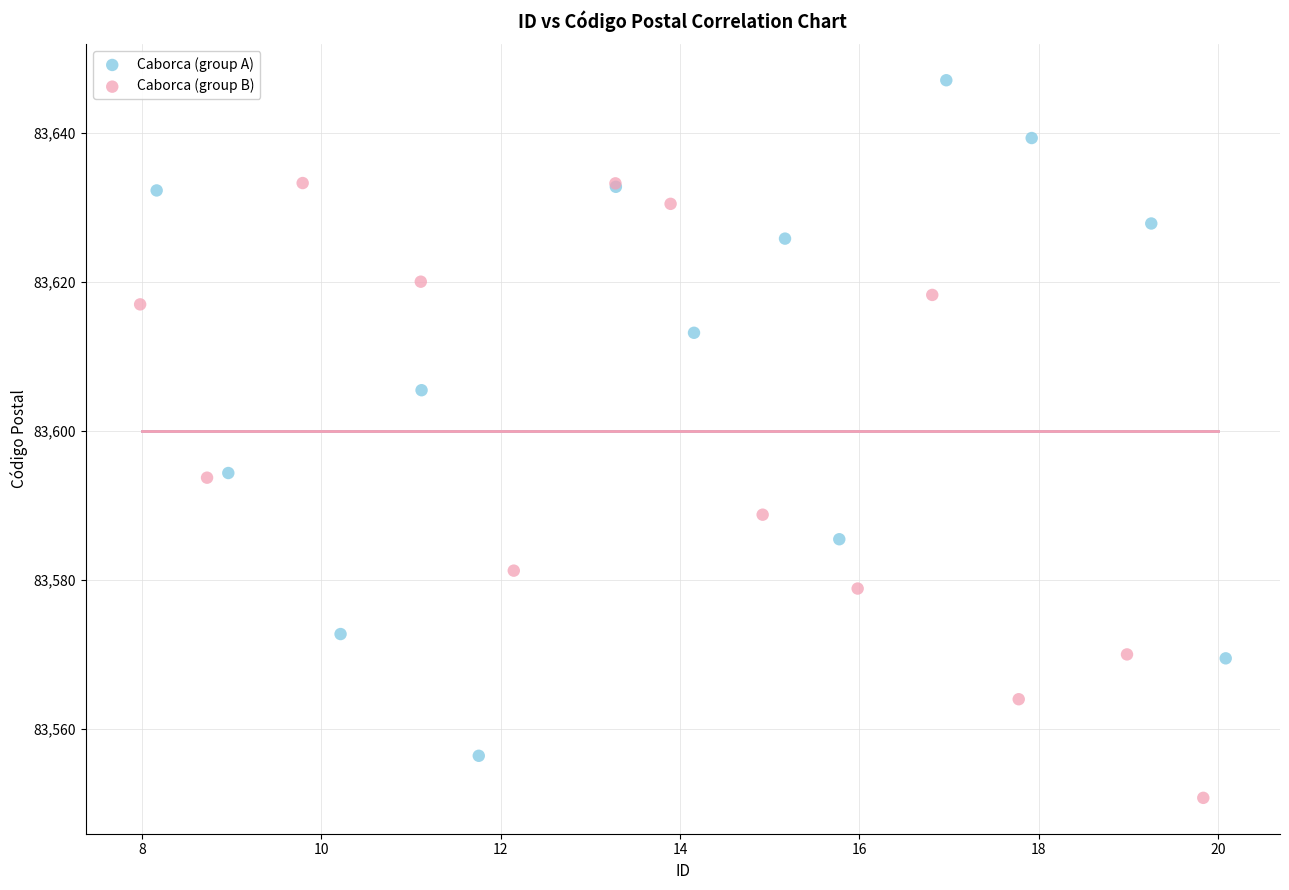

Which series reaches the minimum Y coordinate?

Caborca (group B)